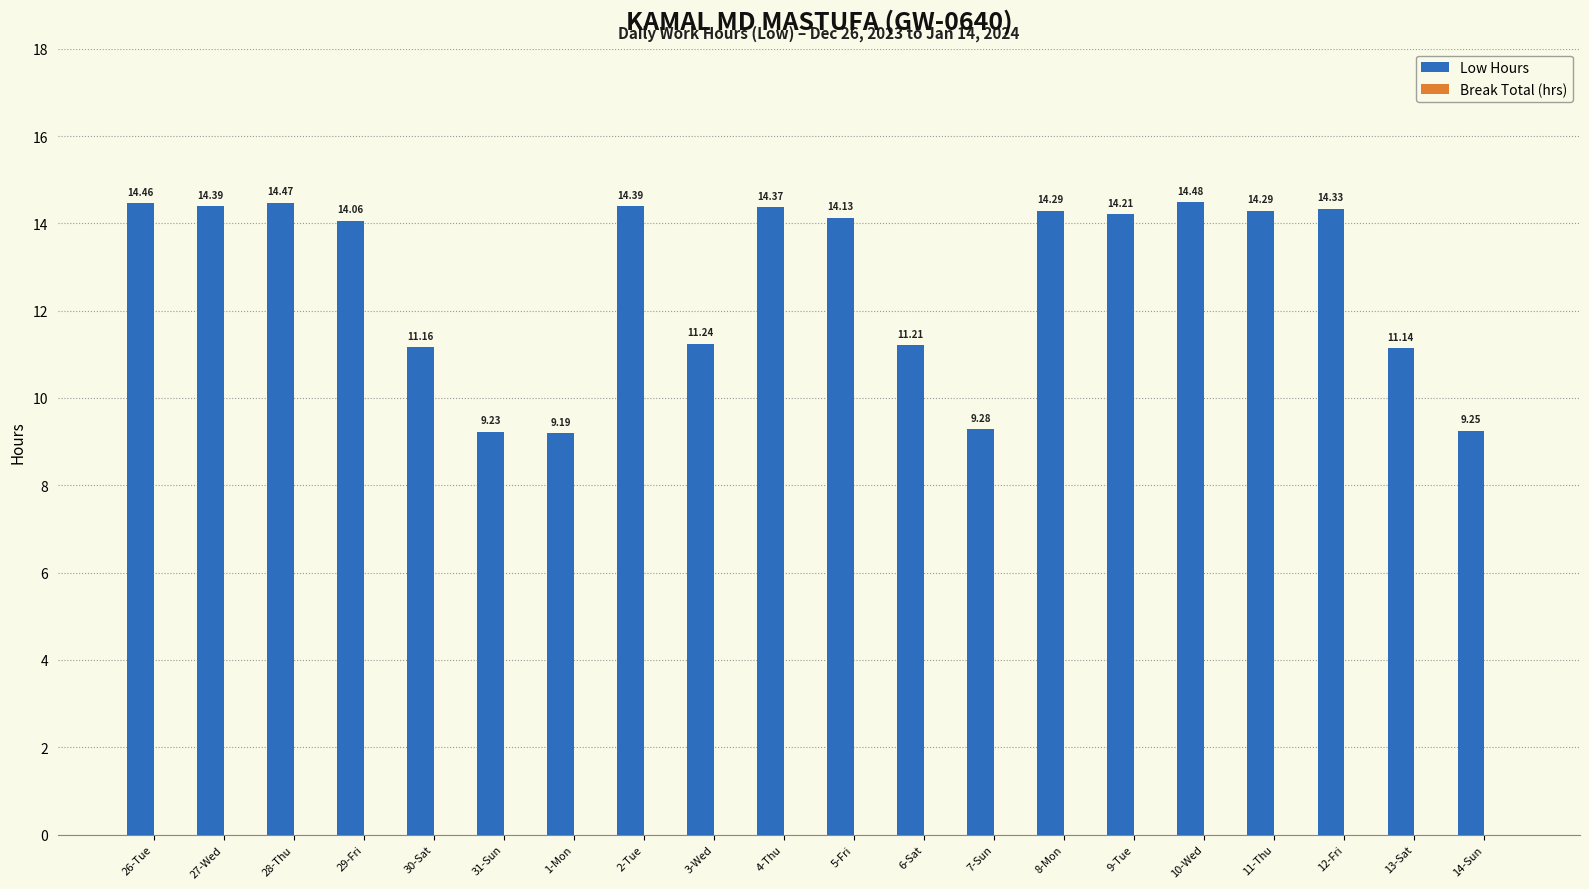

What position from the left is 31-Sun?

6